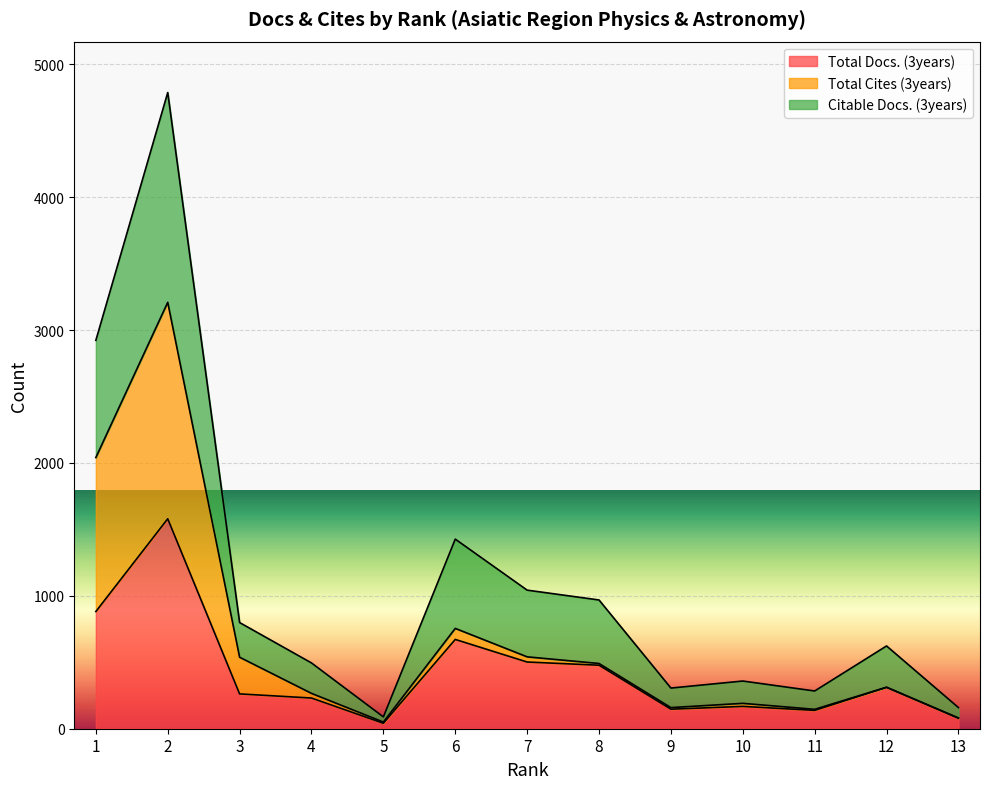

Which series has the widest spread of values?

Citable Docs. (3years)